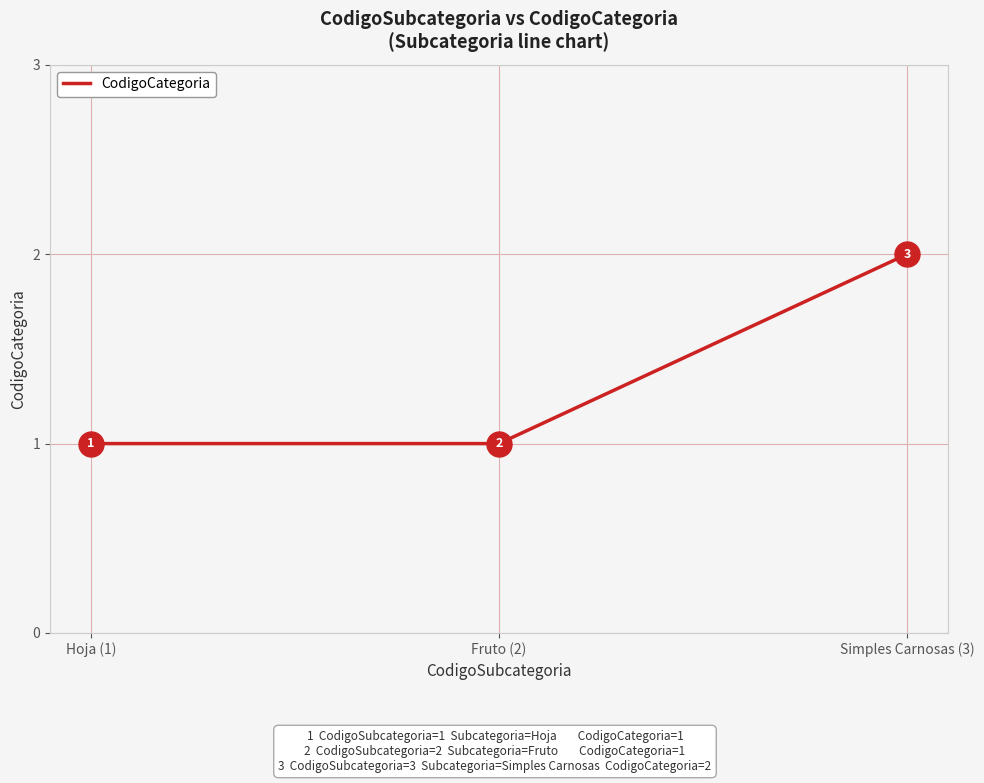

Reading left to right, transcribe all the data shown in this chart.

1	1	2